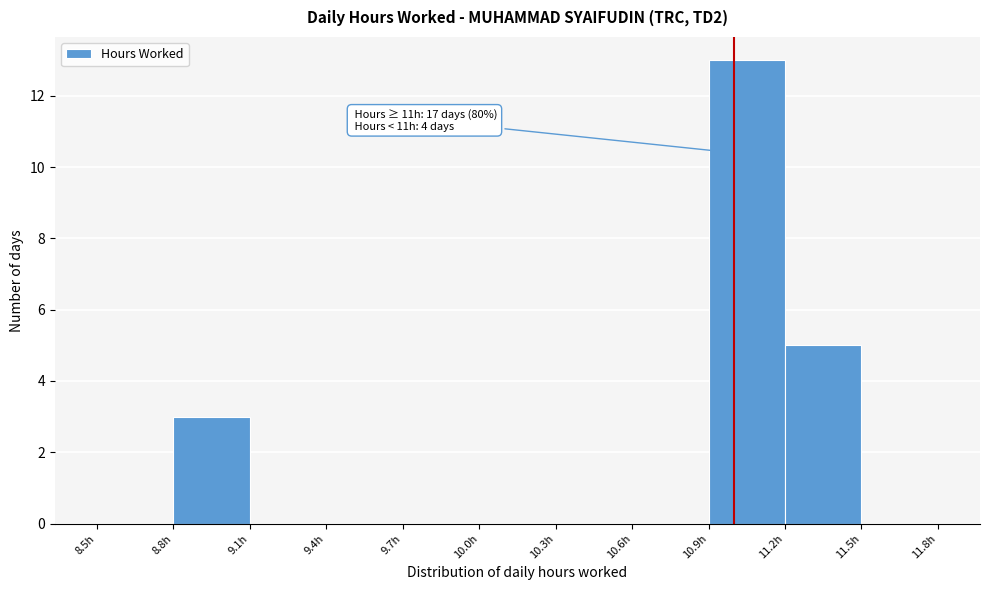

Which range on the x-axis has the tallest bar?

10.9 to 11.2